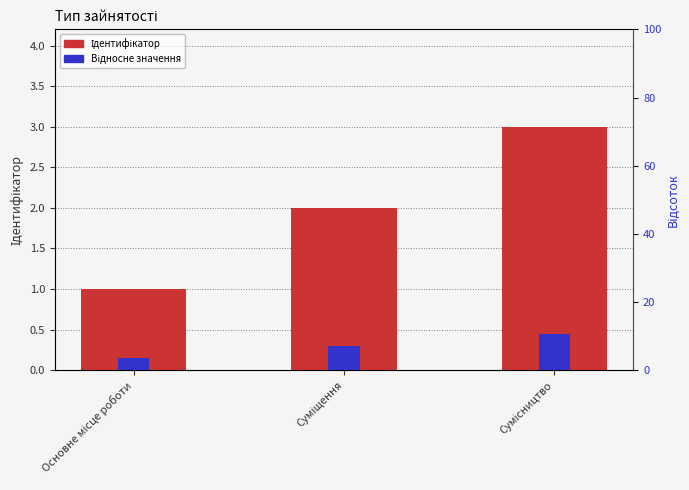

What is the maximum value for Ідентифікатор?

3.0